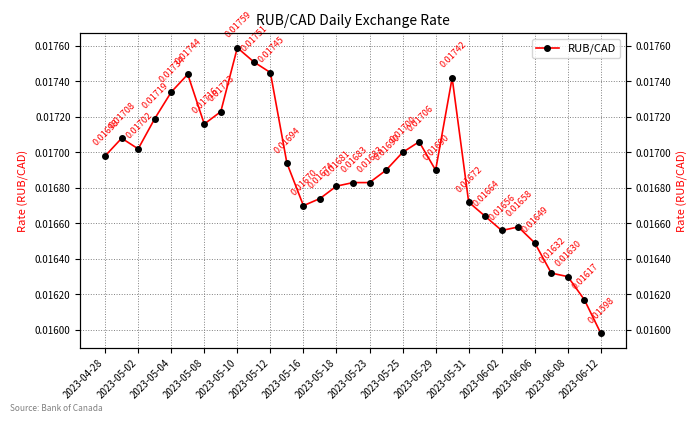

How many lines are shown in the chart?

1